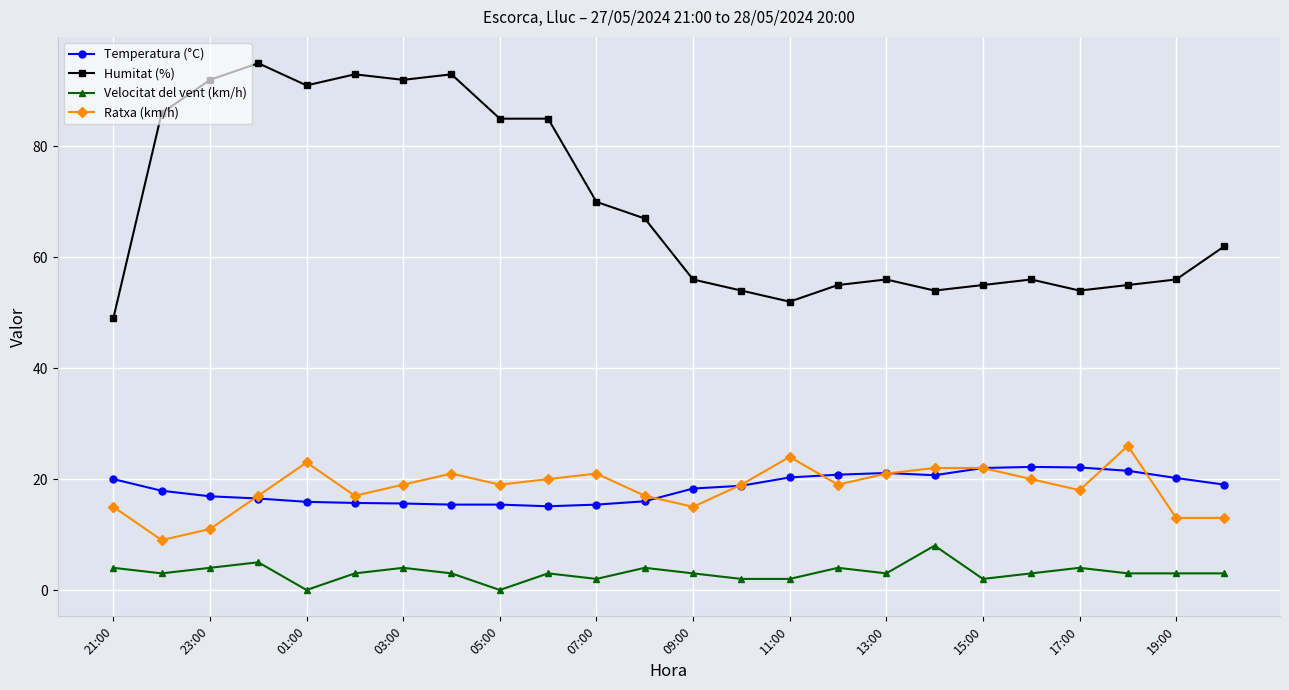

True or false: Ratxa (km/h) has more than 1 points higher than both neighbors.

True